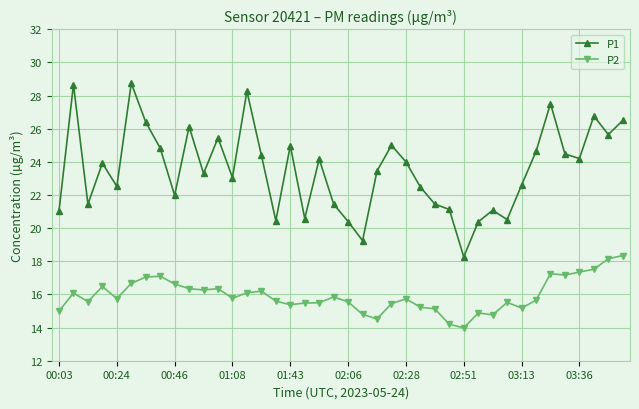

Rank the series by their maximum value, from lowest to highest.

P2, P1